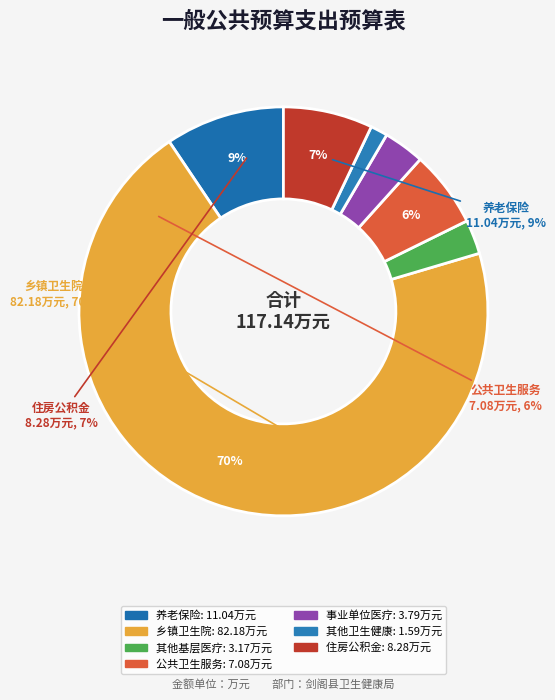

What percentage is the 乡镇卫生院 slice, to the nearest percent?

70%